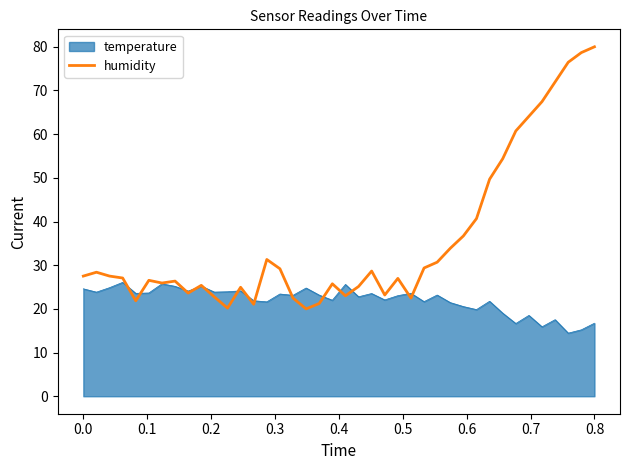

What is the lowest value of the humidity series?

20.0